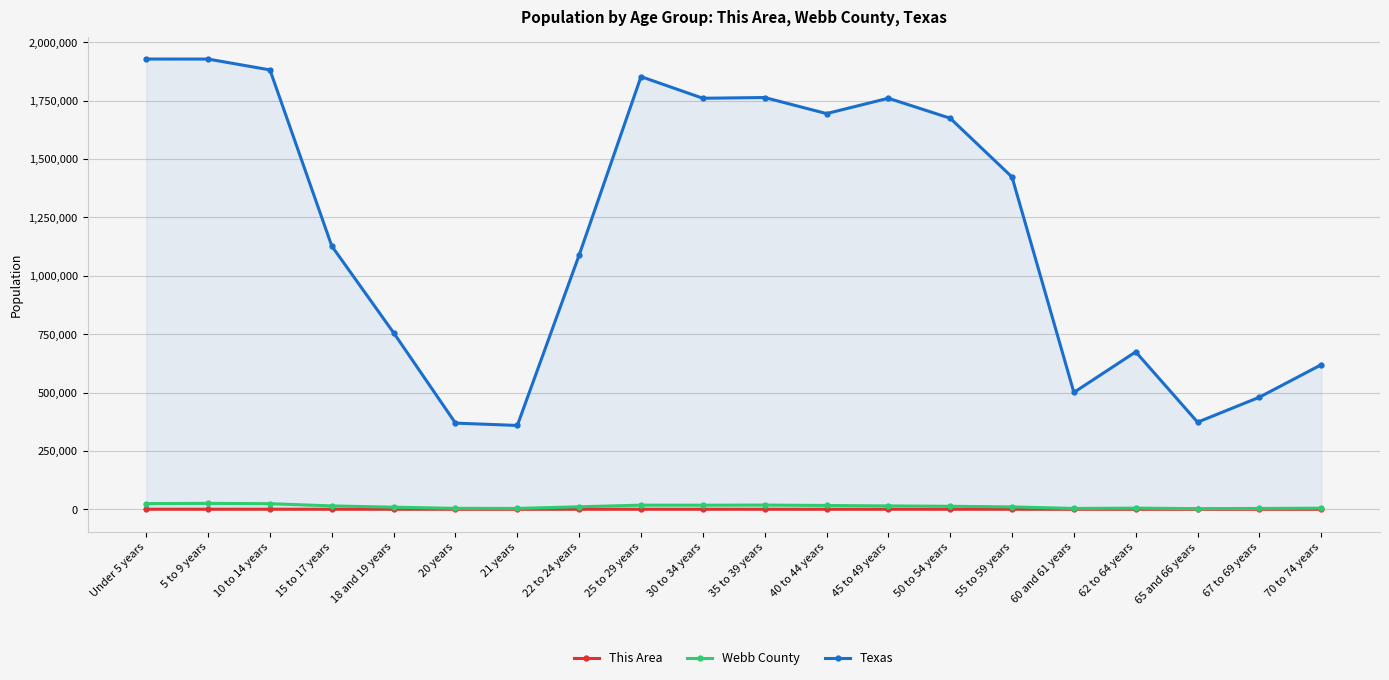

Which series has the largest range (max minus min)?

Texas